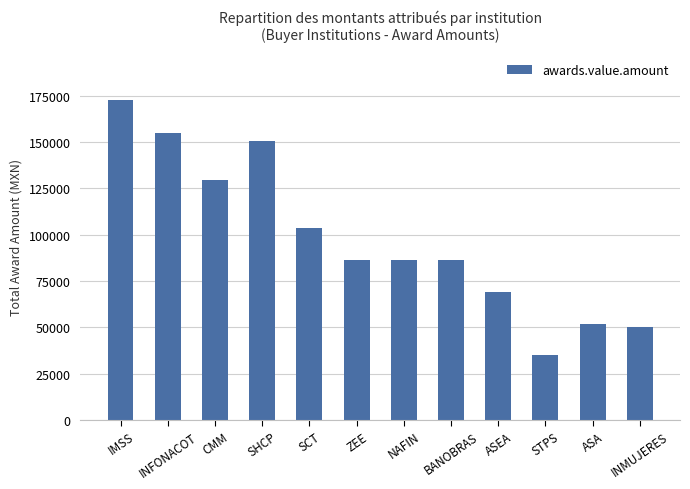

Count the number of data series in this chart.

1